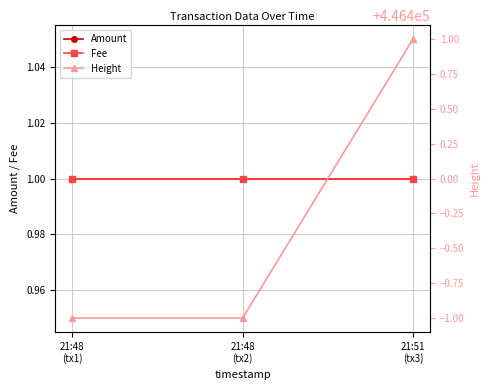

Reading right to left, extract all data points from this chart.

Amount: 1	1	1
Fee: 1	1	1
Height: 446401	446399	446399